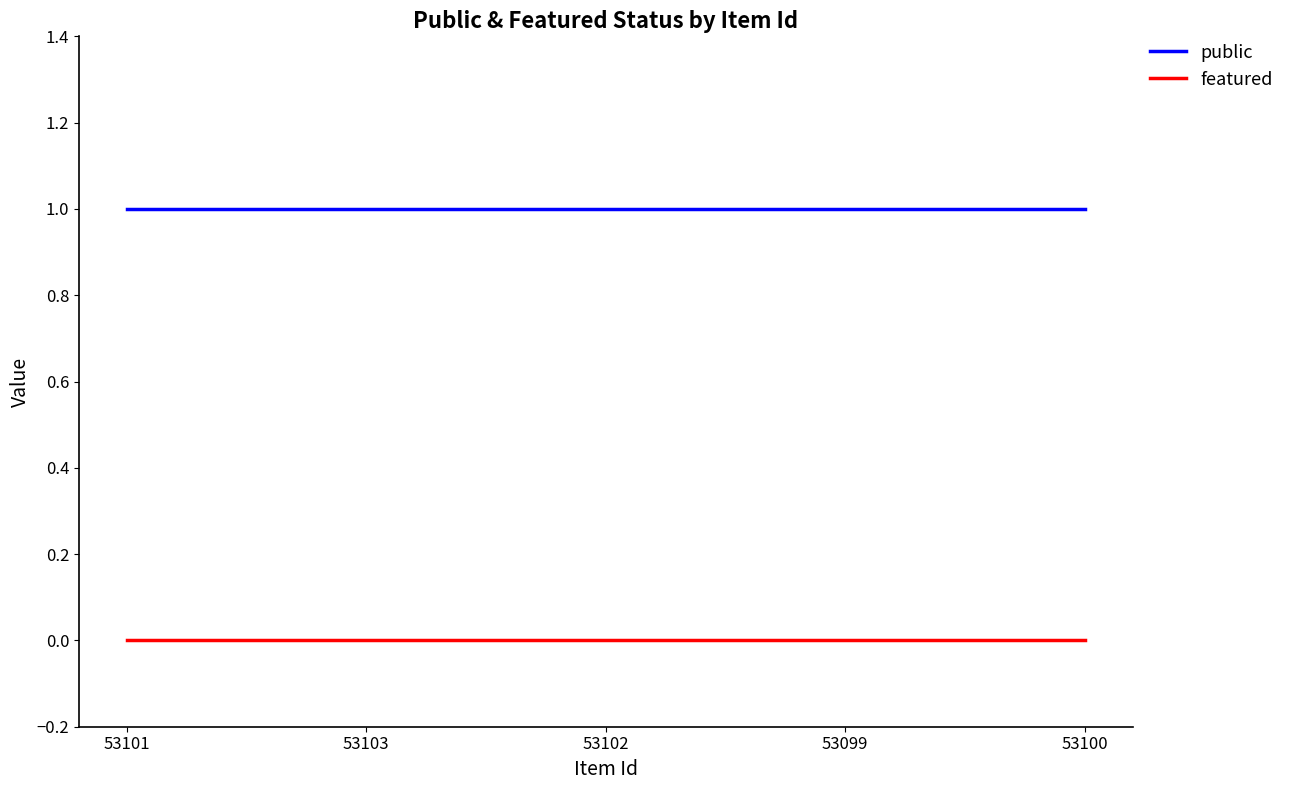

The value of public at 53100 is 1. True or false?

True